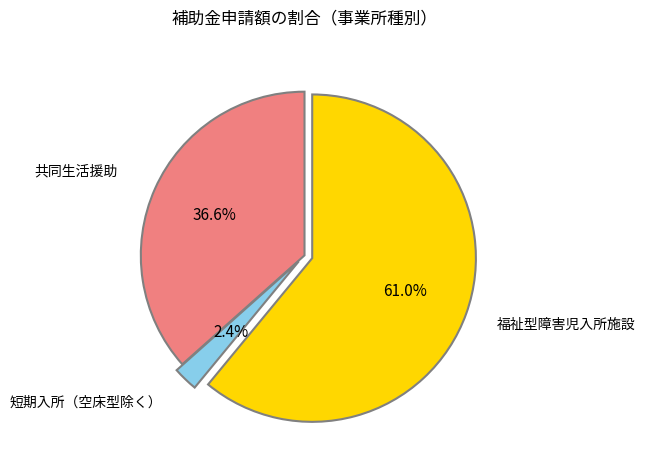

Is there any slice that represents more than half of the pie?

Yes